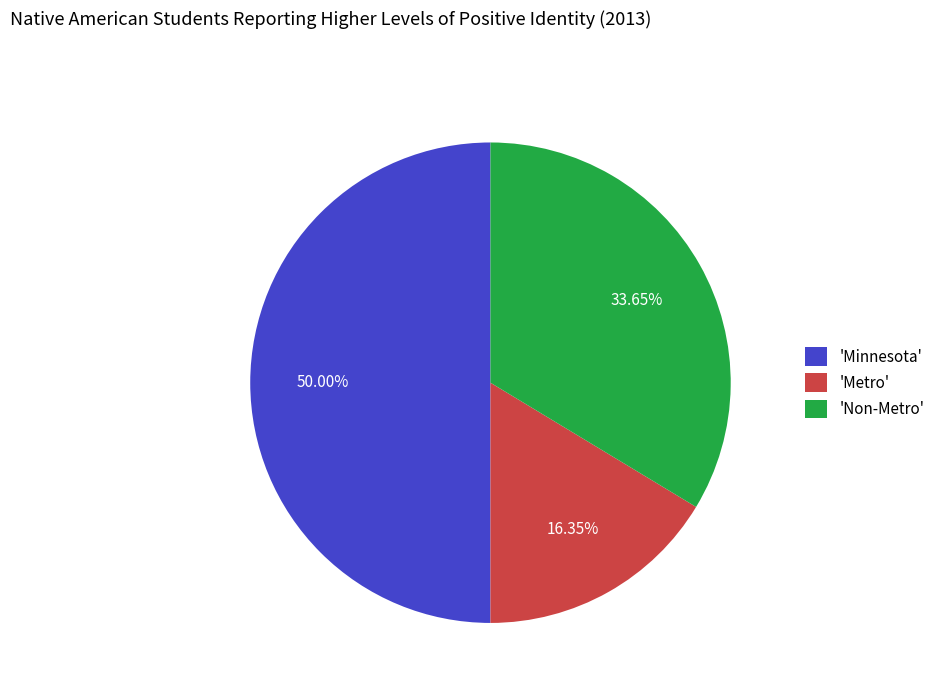

Does 'Non-Metro' account for over 50% of the chart?

No